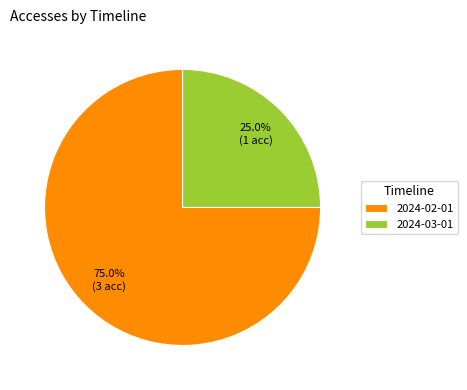

To the nearest percent, what is the average slice percentage?

50%